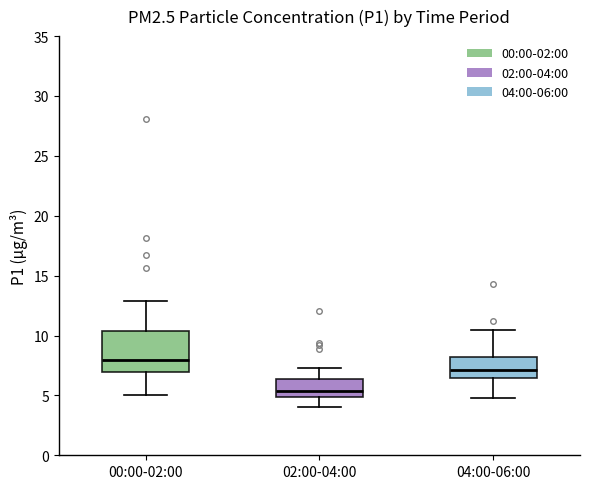

Which box is the tallest, from its lower edge to its upper edge?

00:00-02:00